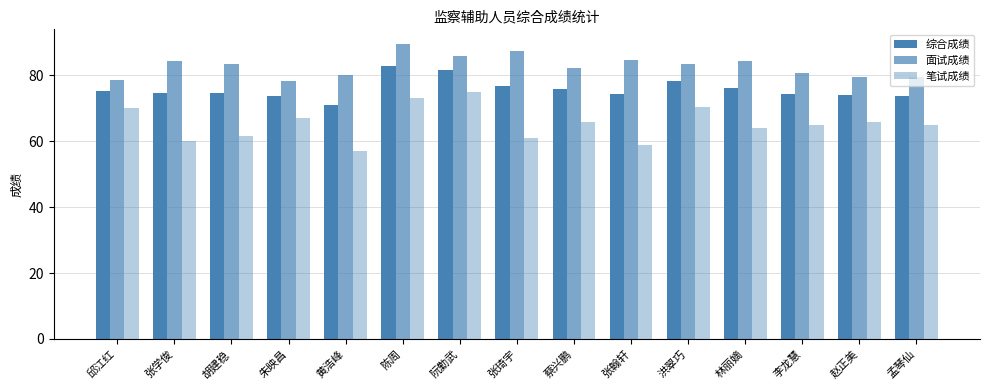

At which label does 笔试成绩 first exceed 65?

邱江红